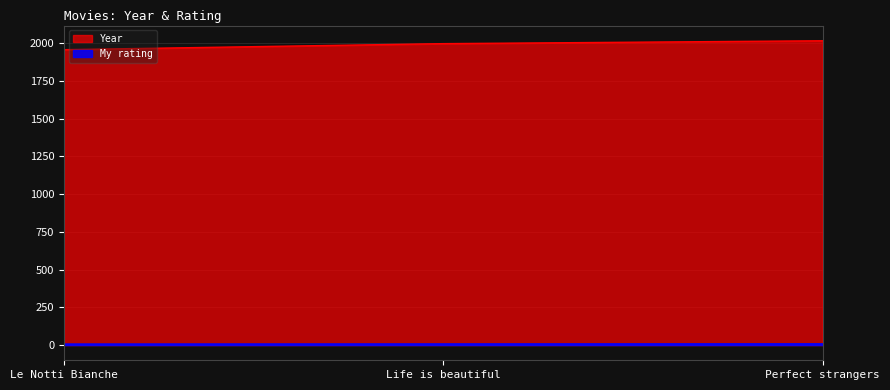

What is the total value across all series at Perfect strangers?

2024.2